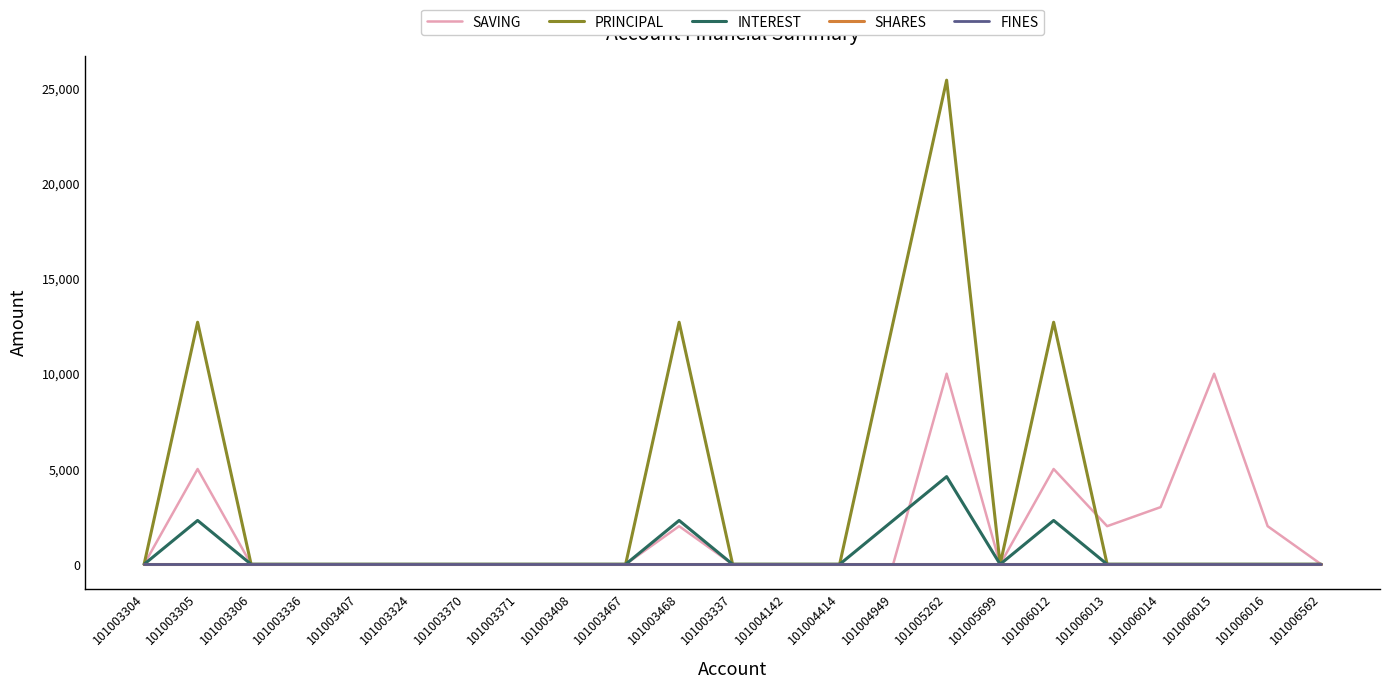

Is this an area chart (filled region under the line)?

No